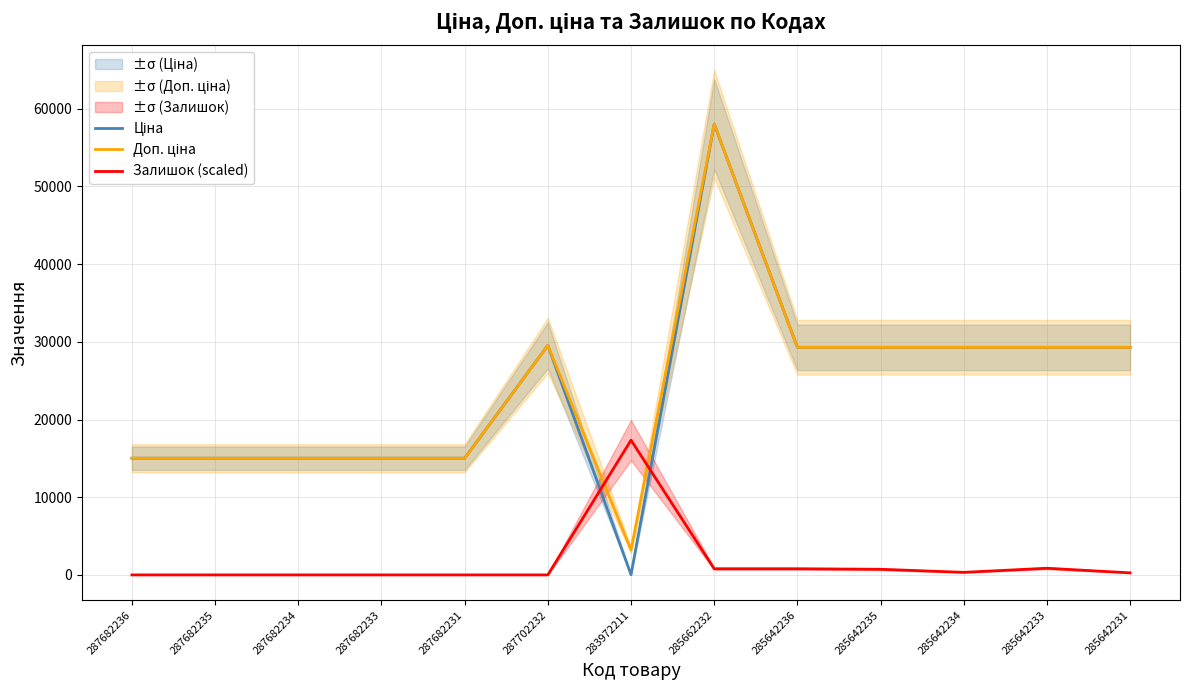

What is the value of the Доп. ціна point at the 6th from the left?

29548.9